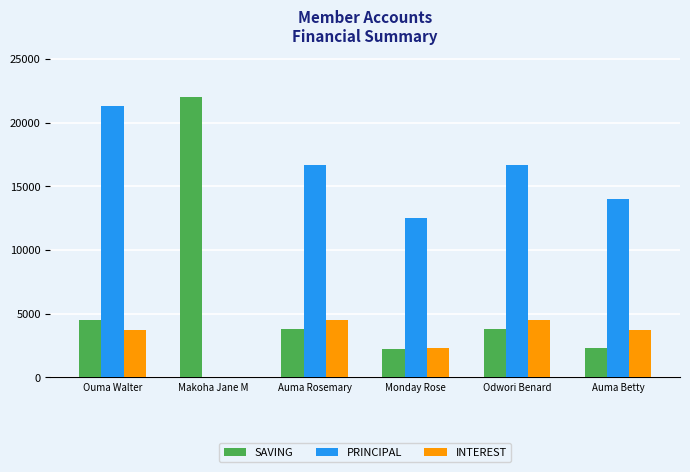

Which series changed the most between Auma Rosemary and Monday Rose?

PRINCIPAL